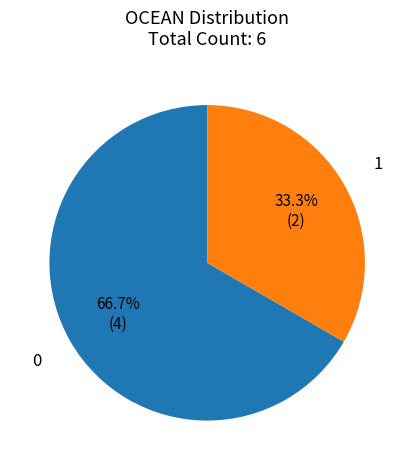

To the nearest percent, what is the average slice percentage?

50%